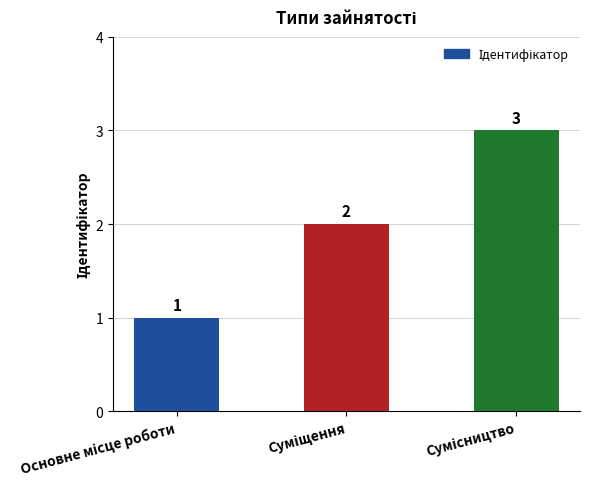

What is the value of the 1st bar from the left?

1